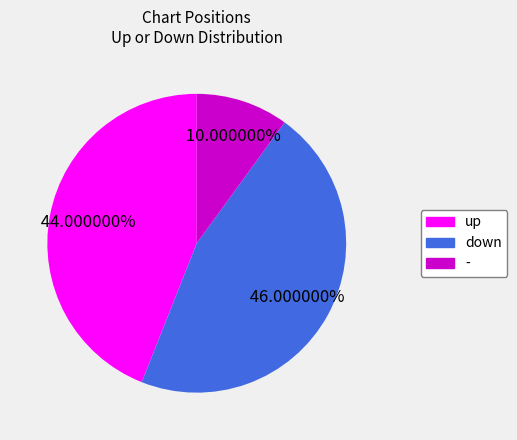

Is it true that down is 59% of the pie?

False